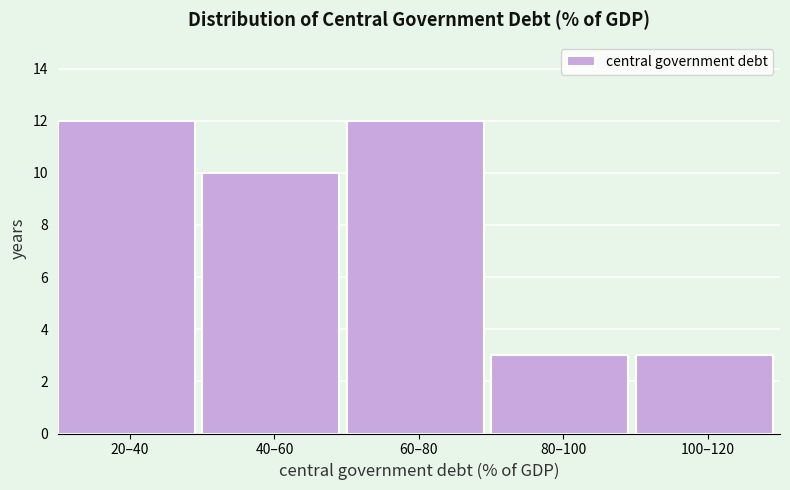

Reading left to right, what are all the values shown in this chart?

20–40=12	40–60=10	60–80=12	80–100=3	100–120=3